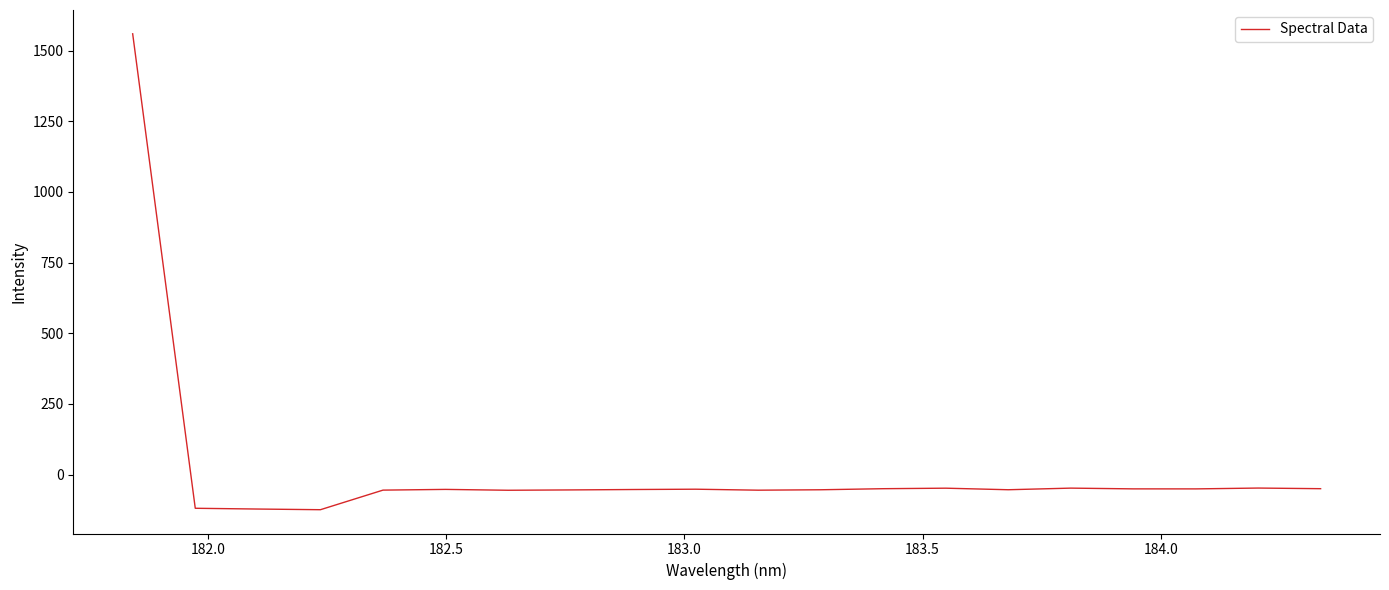

What is the difference between the maximum and minimum values?

1684.3